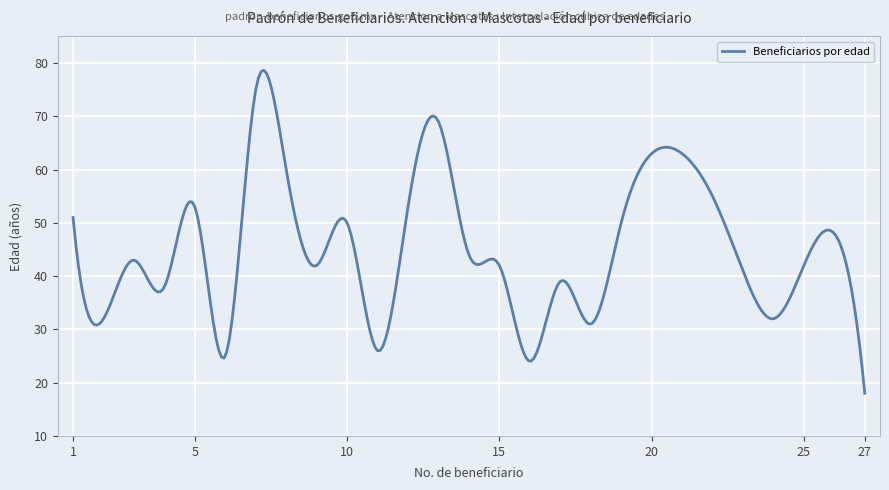

What is the greatest value displayed?

78.7